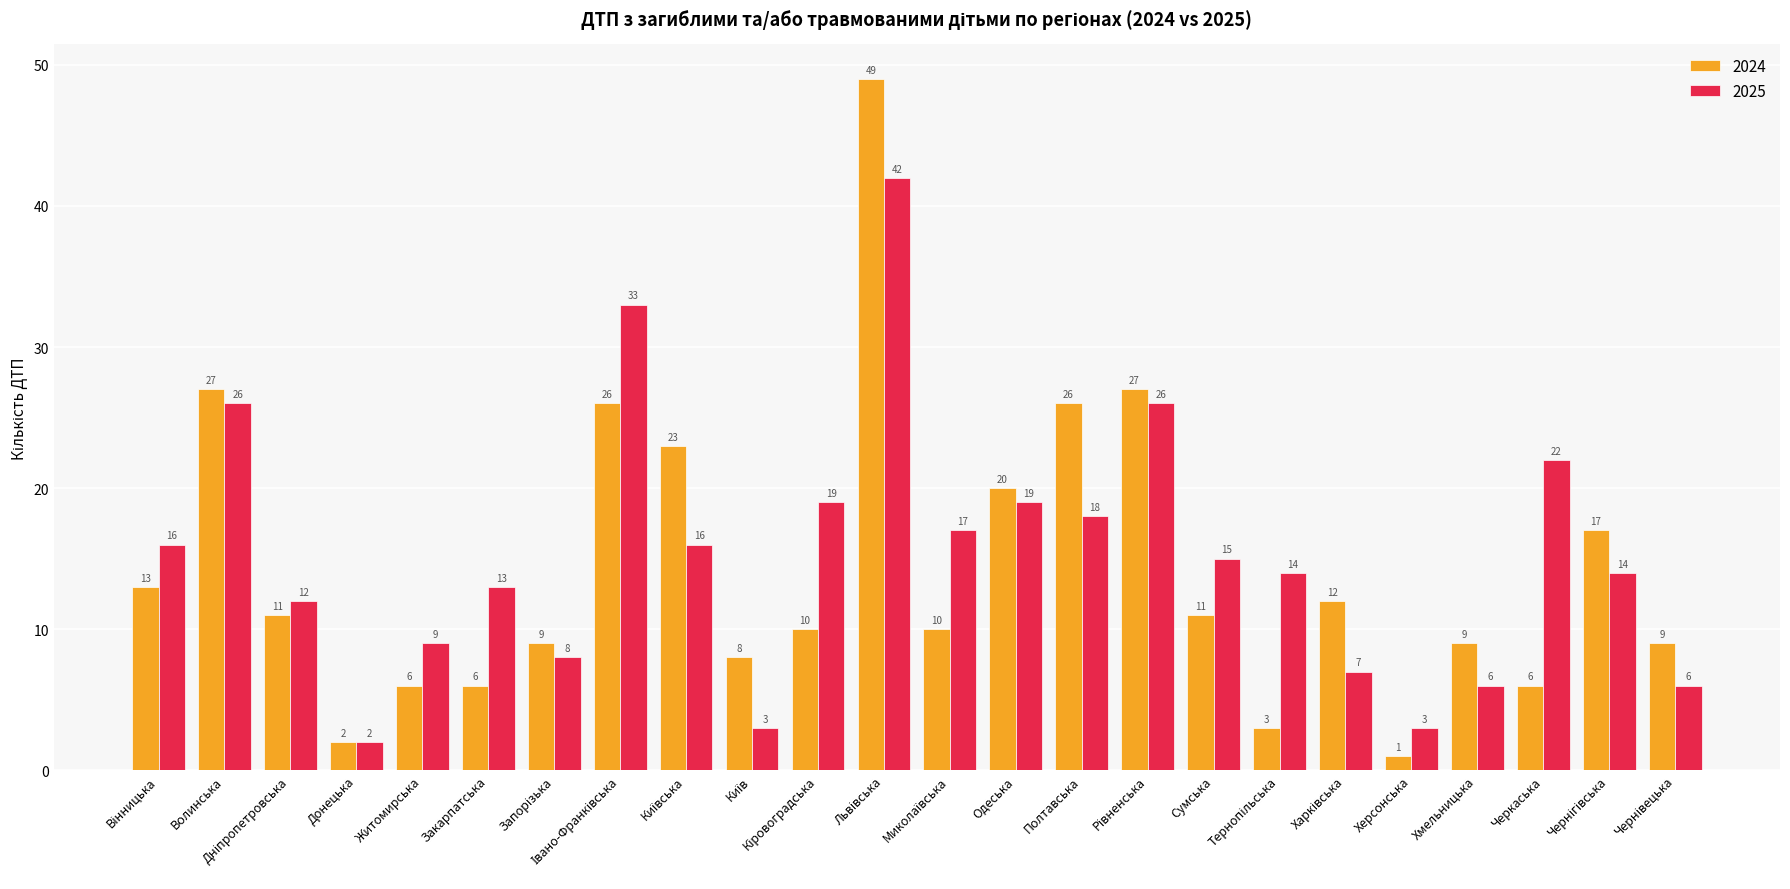

Count the number of categories in the chart.

24